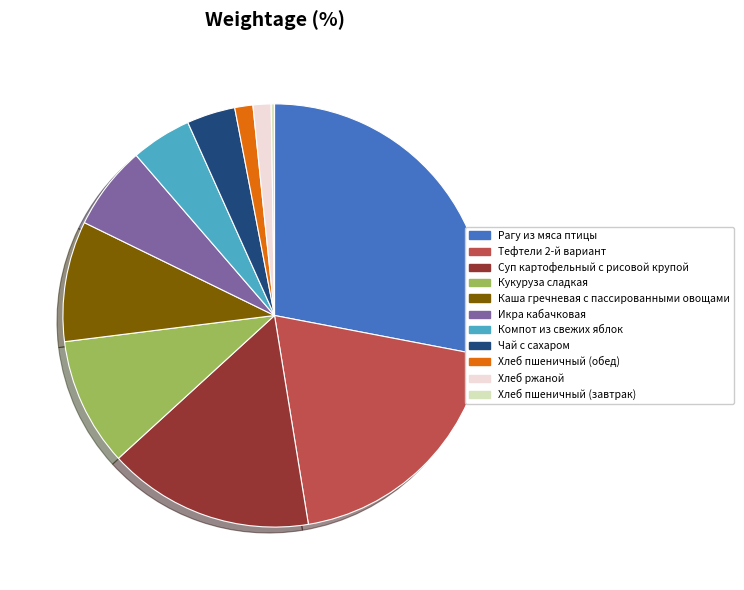

Which slice is the largest?

Рагу из мяса птицы